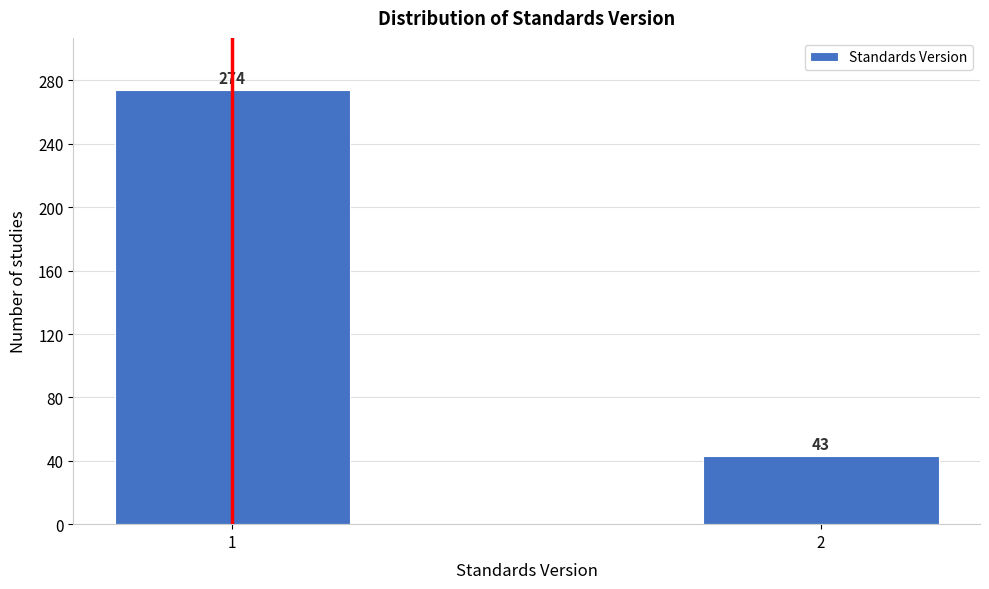

Reading right to left, transcribe all the data shown in this chart.

43	274